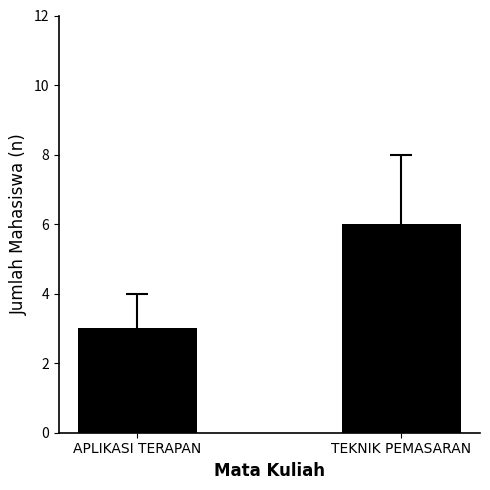

What is the value of the 2nd bar from the left?

6